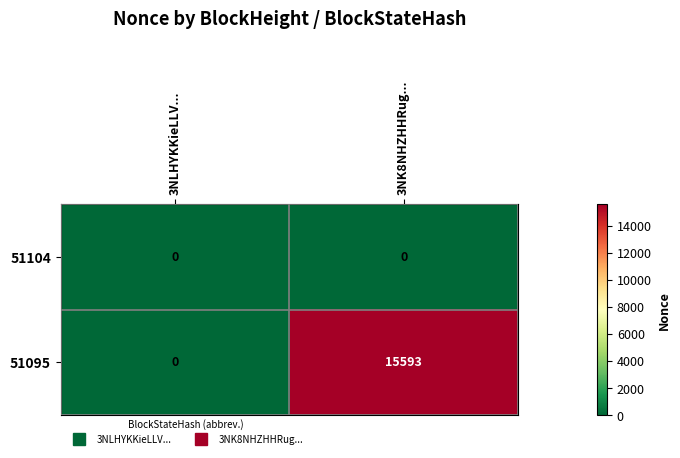

Is the value of 51104 at 3NK8NHZHHRug... greater than the value of 51095 at 3NK8NHZHHRug...?

No